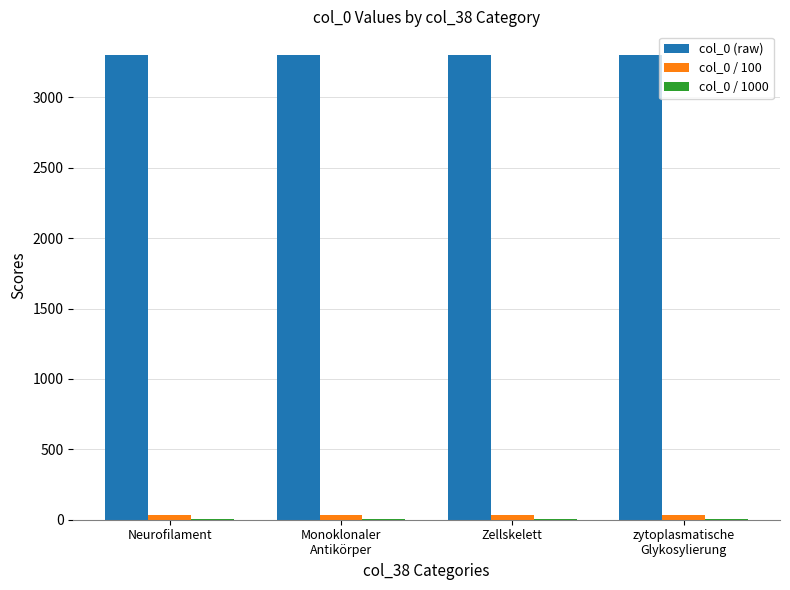

How many groups of bars are there?

4